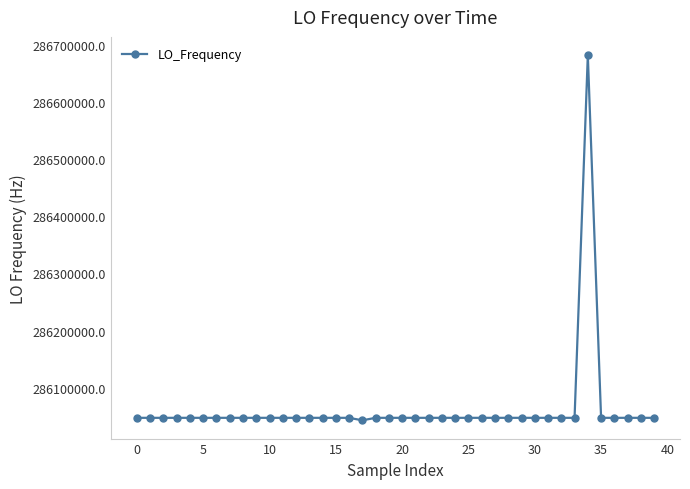

What is the sum of all values?

11442511358.2